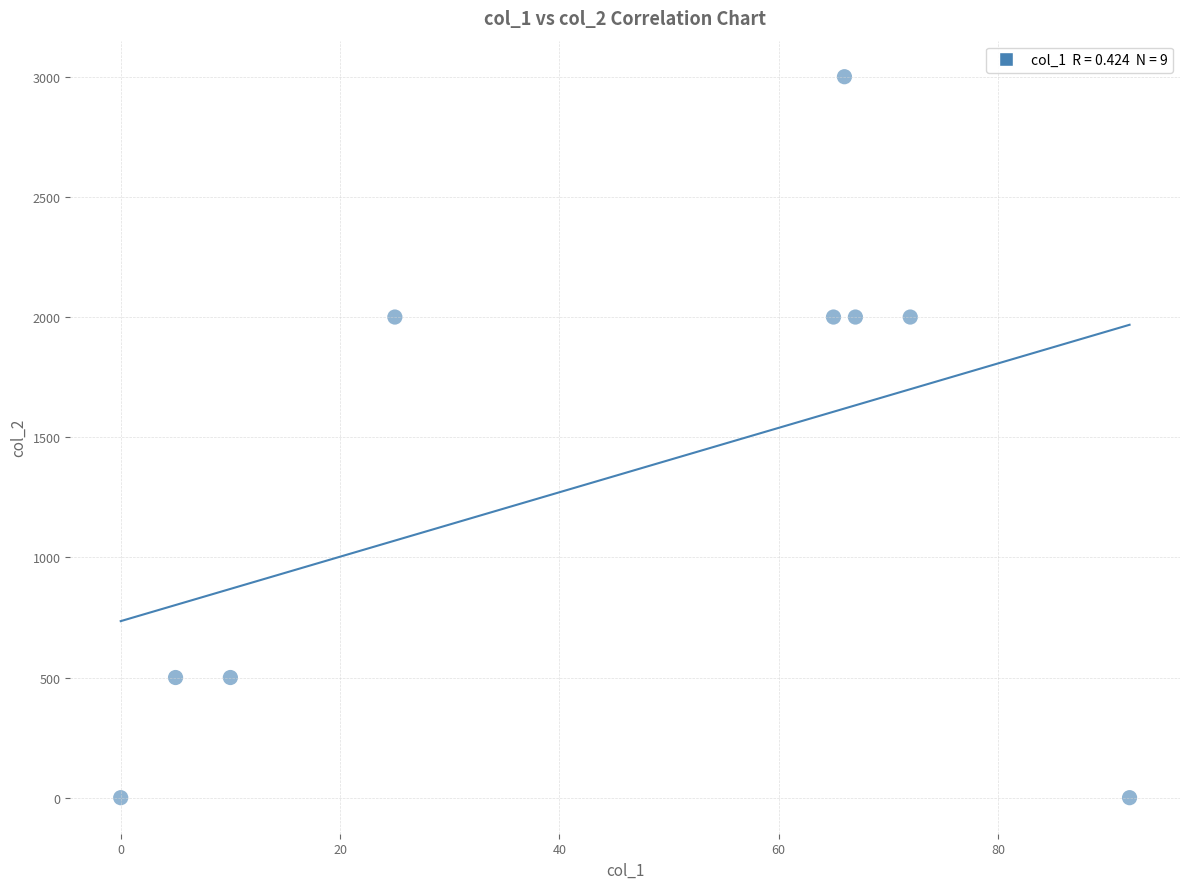

What is the average Y value?

1333